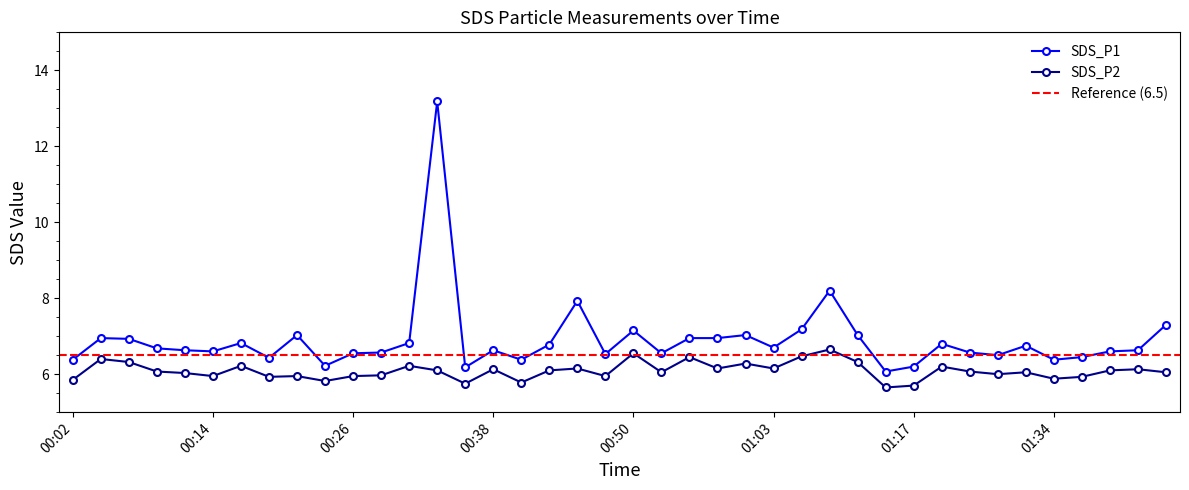

Which series has the largest range (max minus min)?

SDS_P1